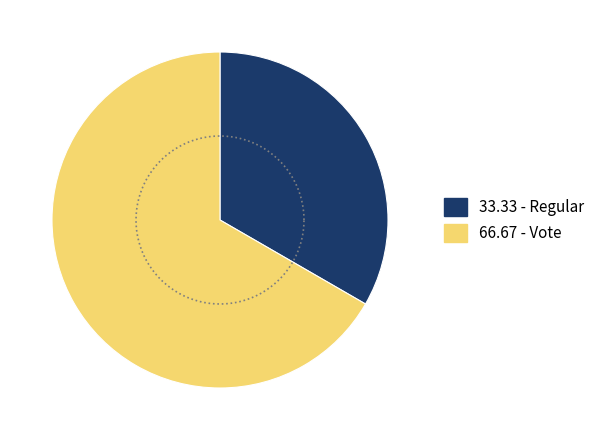

Combined, what portion of the pie is Regular and Vote?

100.0%